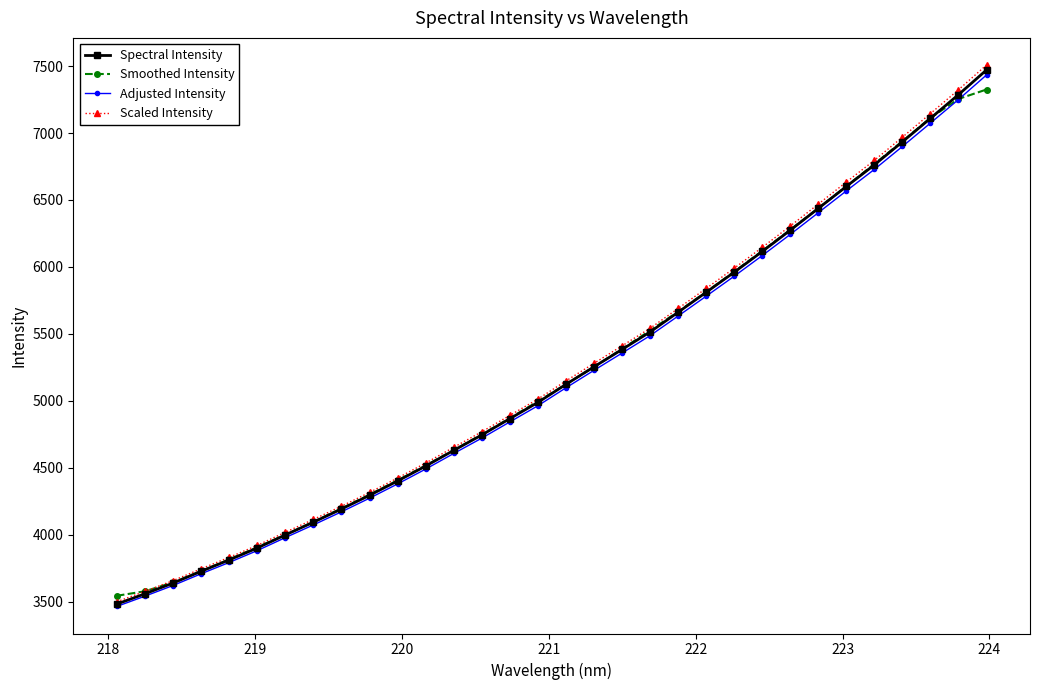

How many values in the Scaled Intensity series exceed 5148?

16